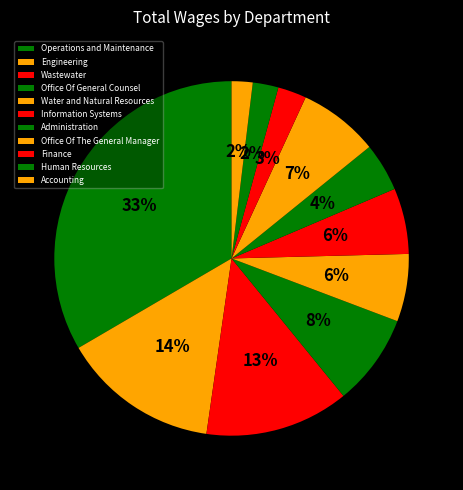

How many slices are in this pie chart?

11